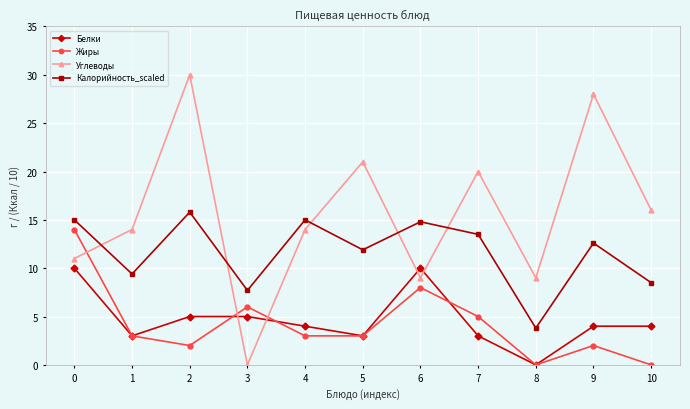

What is the difference between the Белки values at 2 and 5?

2.0